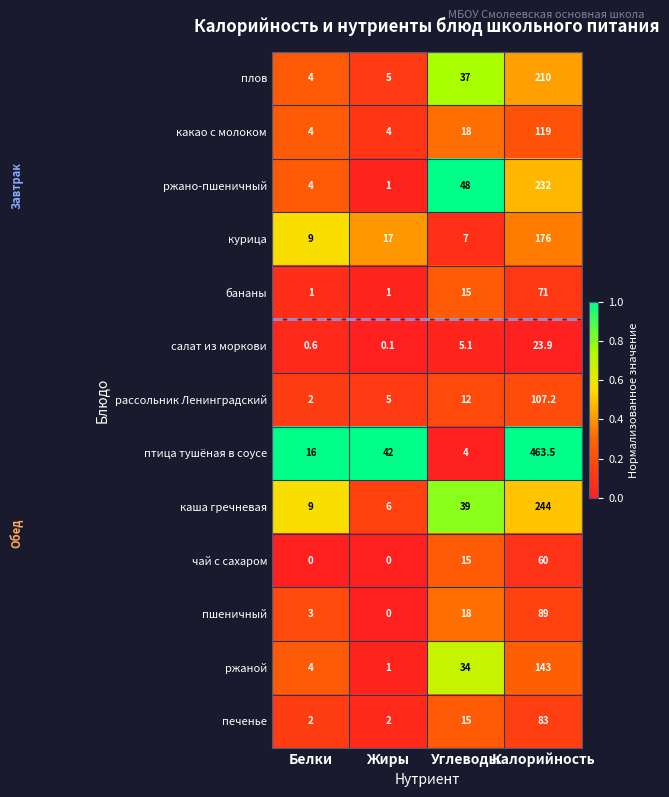

What is the difference between the maximum and minimum values in the каша гречневая series?

238.0